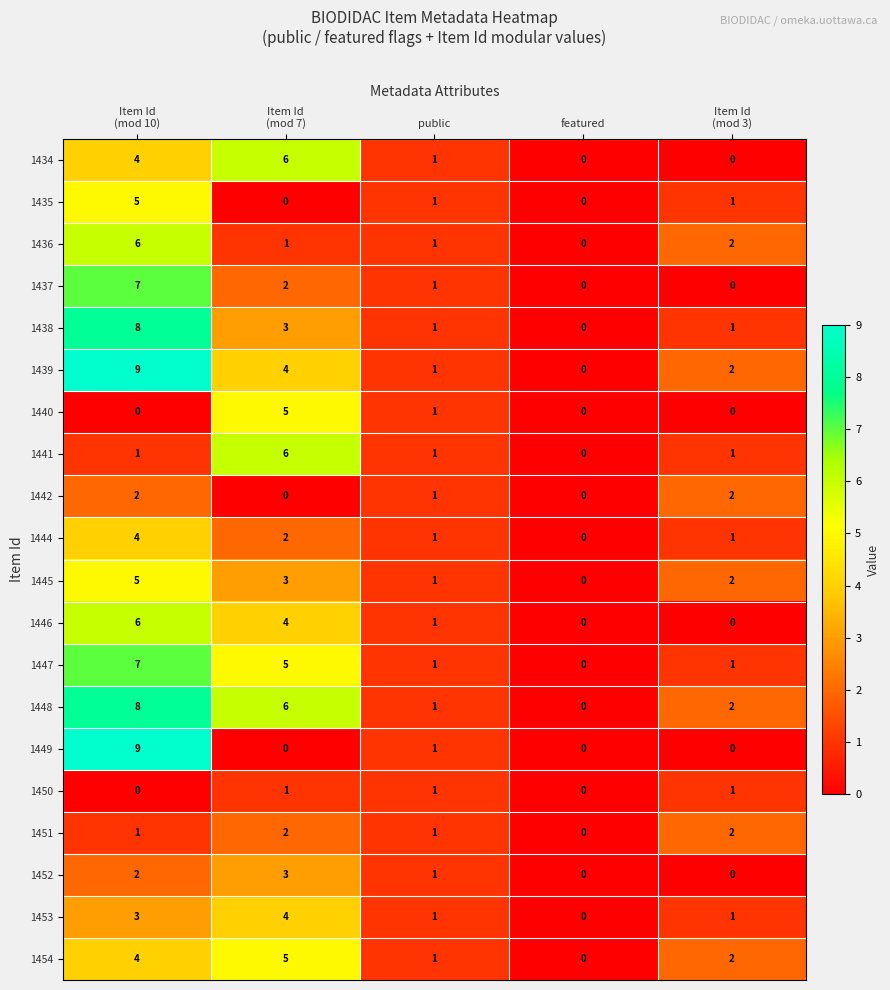

How many values in 1445 are above zero?

4